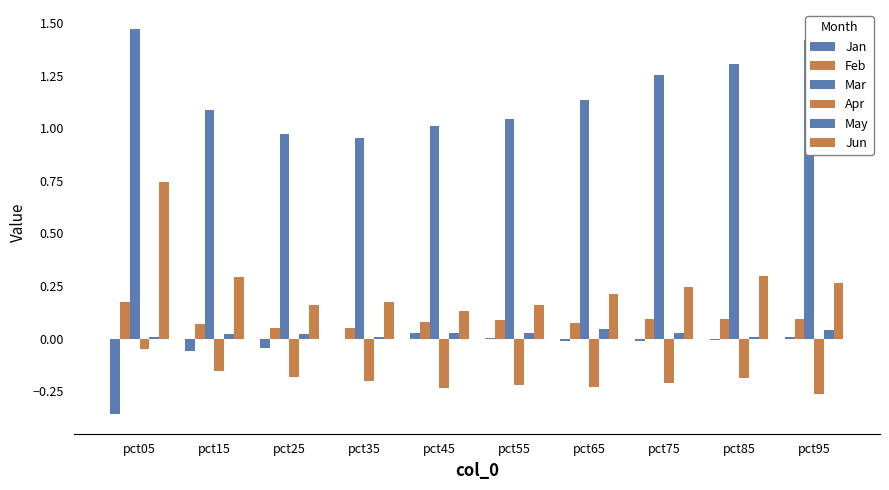

At which category is the sum across all series the highest?

pct05